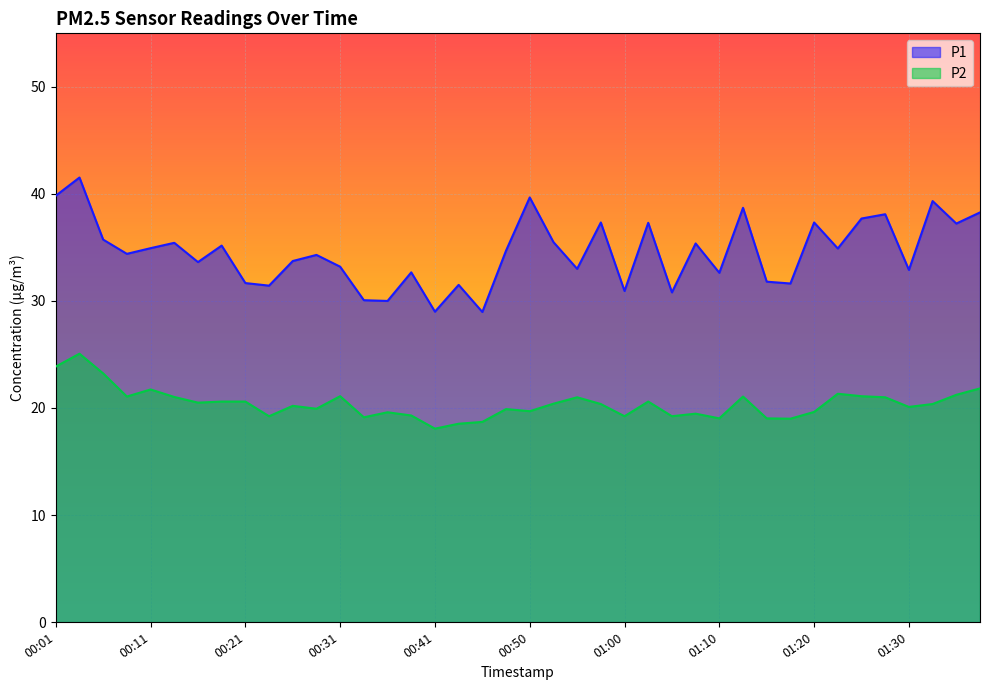

Where does the P1 series first go above 34?

00:01